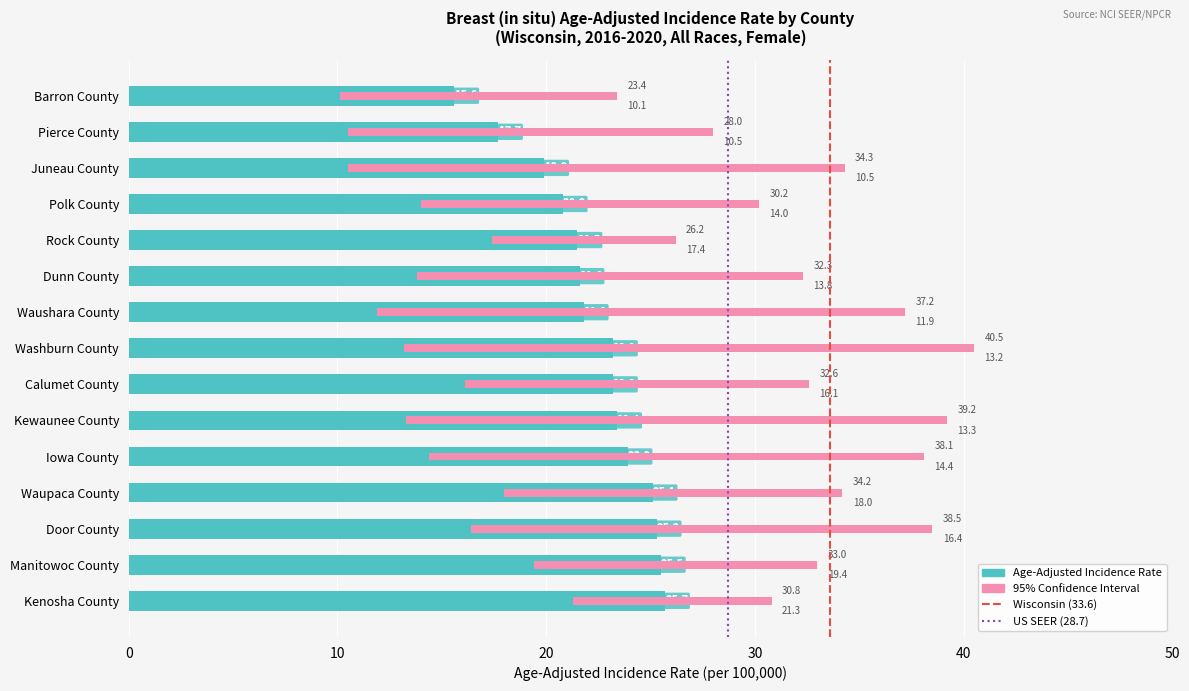

What is the sum of the Lower 95% CI values at Kewaunee County and Polk County?

27.3